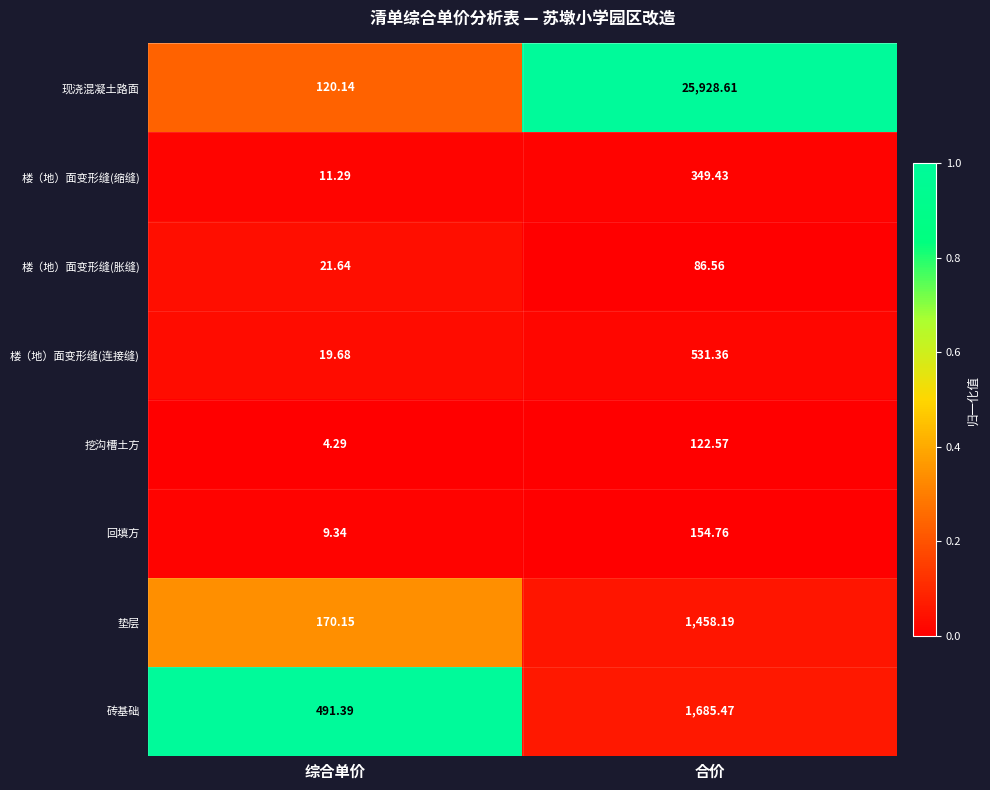

At which category is the sum across all series the highest?

合价